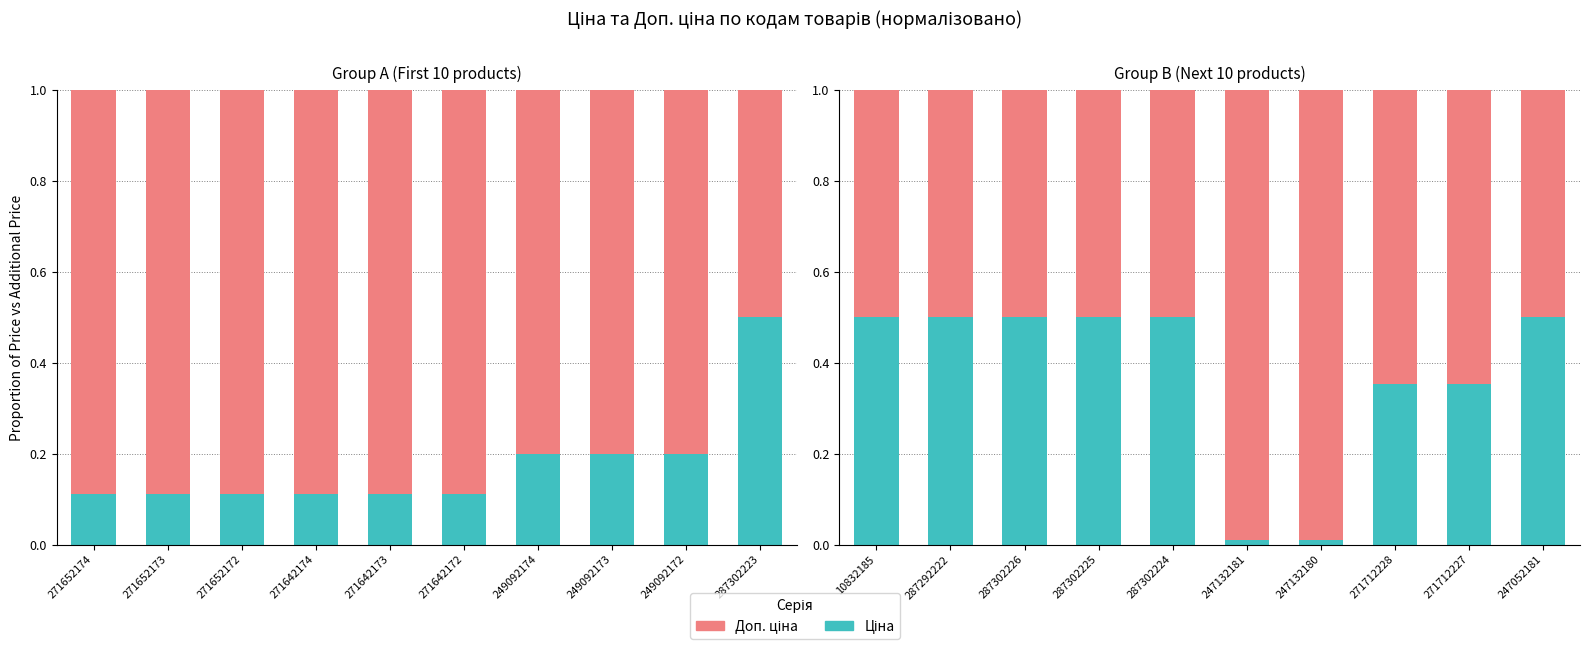

Rank the series by their average value, from lowest to highest.

Ціна, Доп. ціна